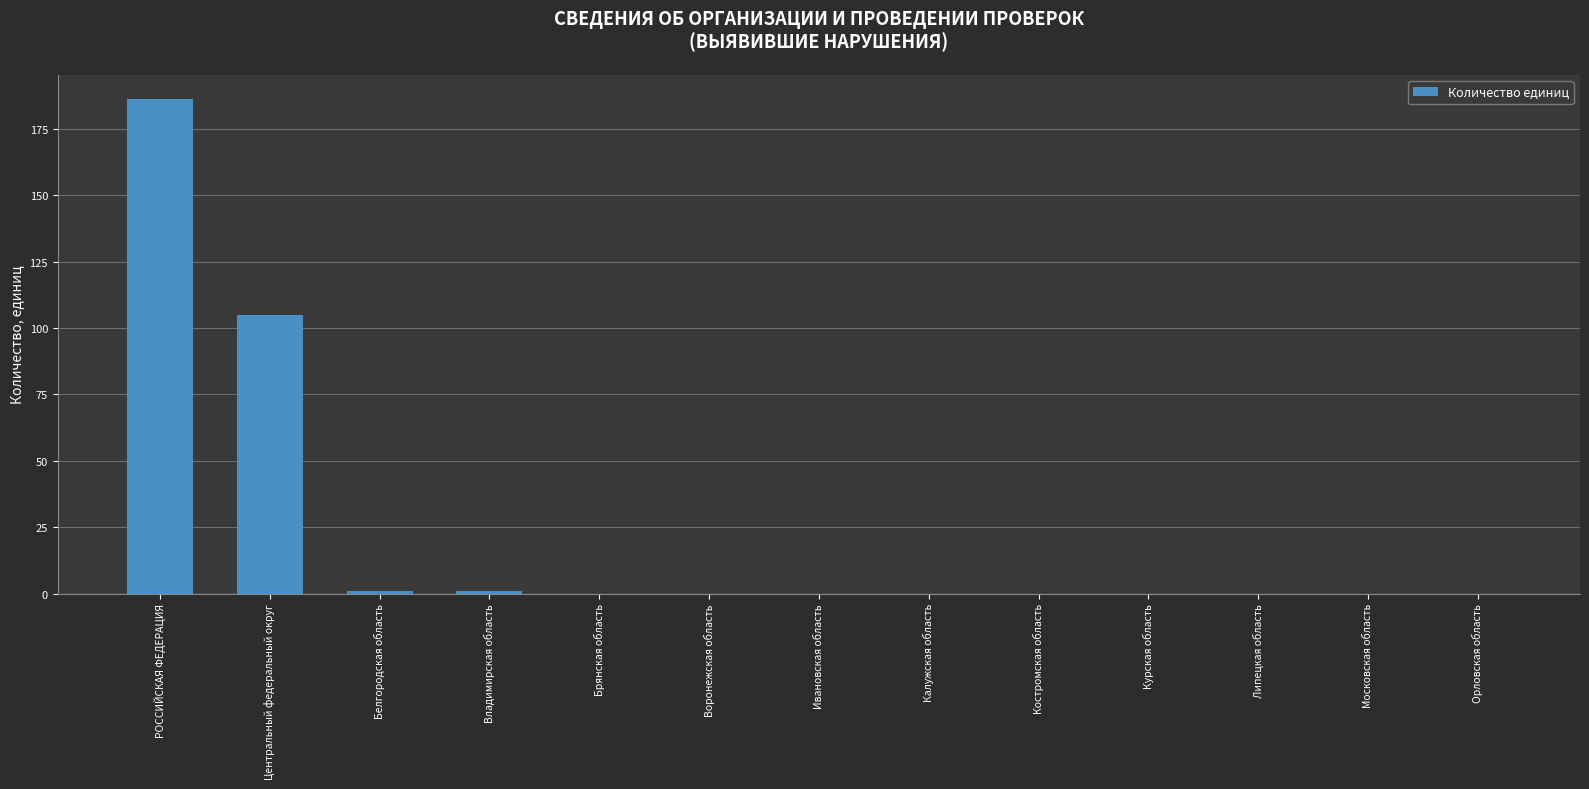

Count the number of categories in the chart.

13